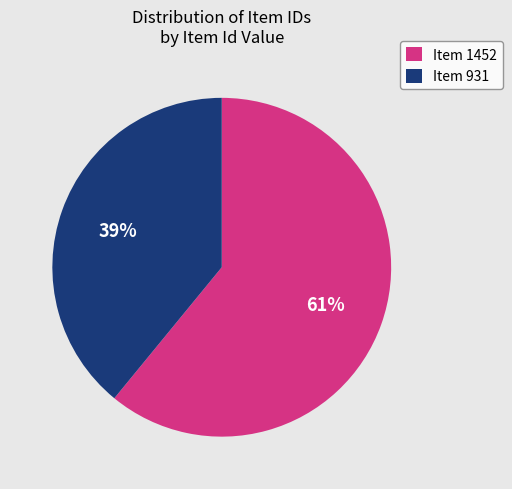

How many segments does this pie chart have?

2